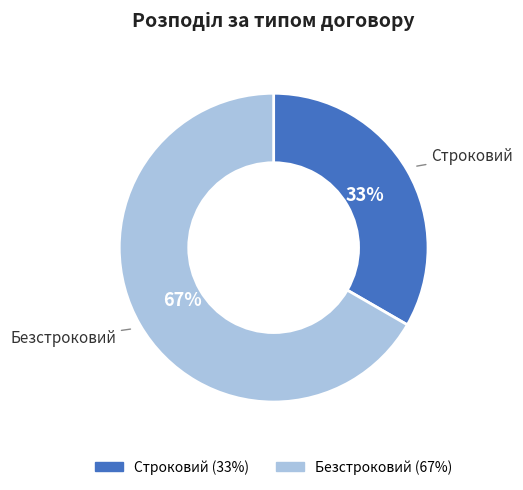

How many segments does this pie chart have?

2